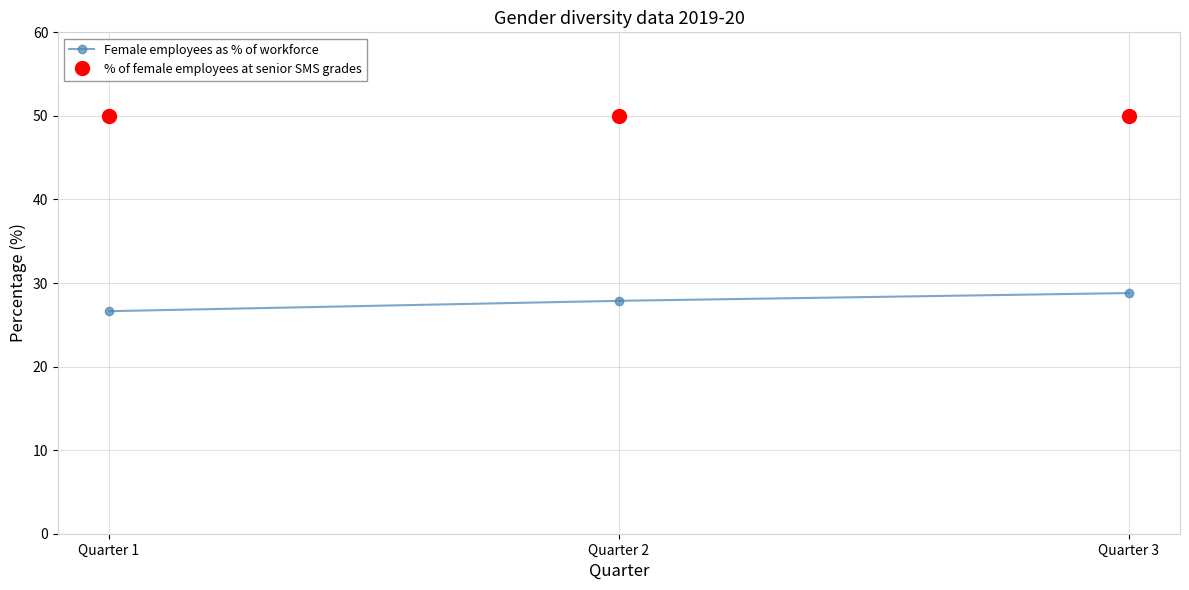

Rank the series at Quarter 1 from lowest to highest value.

Female employees as % of workforce, % of female employees at senior SMS grades